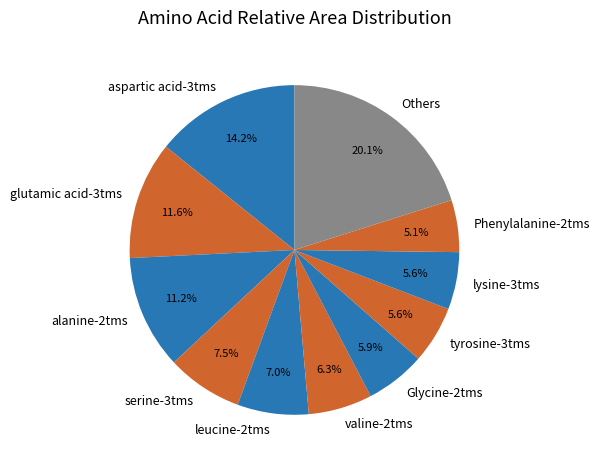

What percentage is NOT represented by aspartic acid-3tms?

85.8%